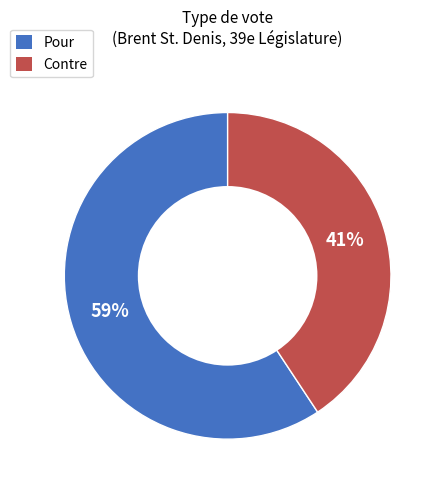

Which category has the smallest portion of the pie?

Contre